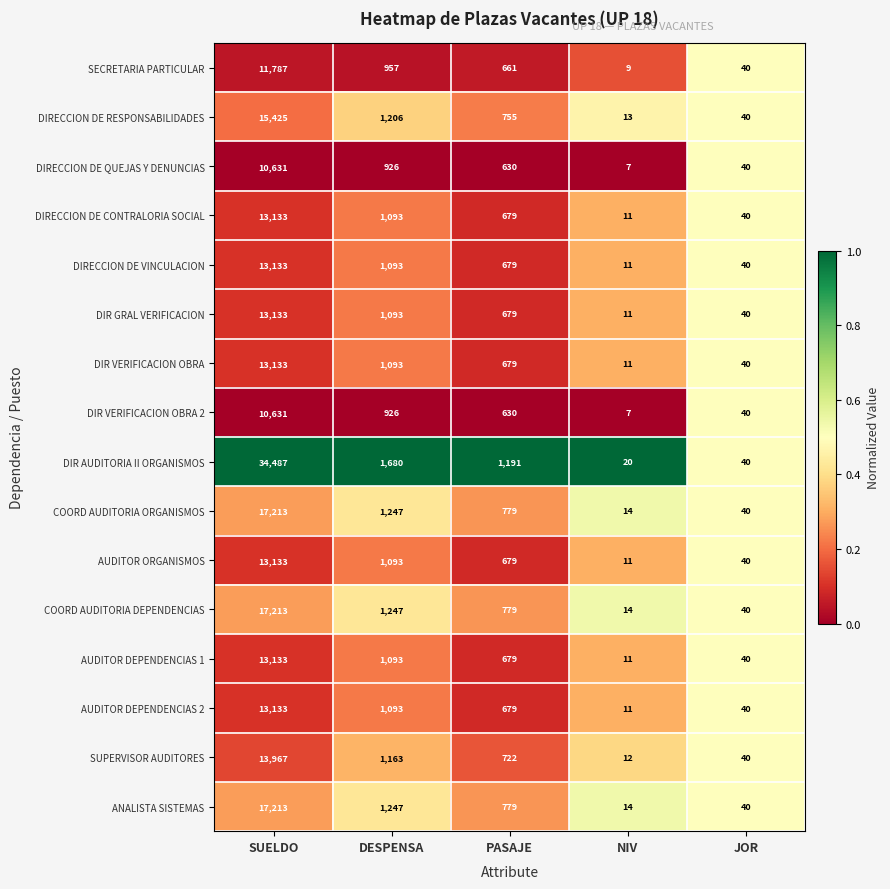

Which label corresponds to the largest value in the chart?

SUELDO